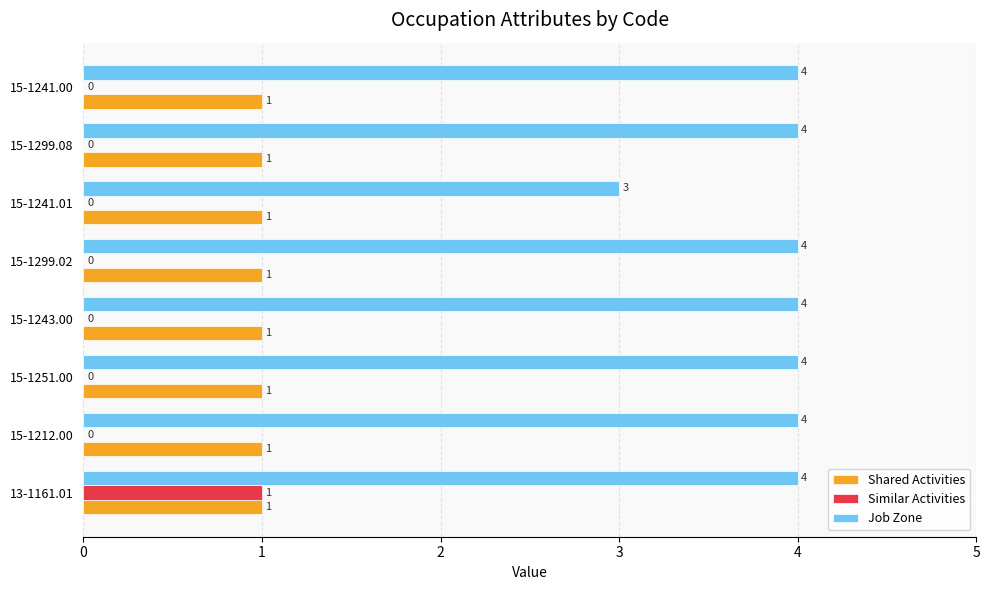

At which category is the sum across all series the highest?

13-1161.01